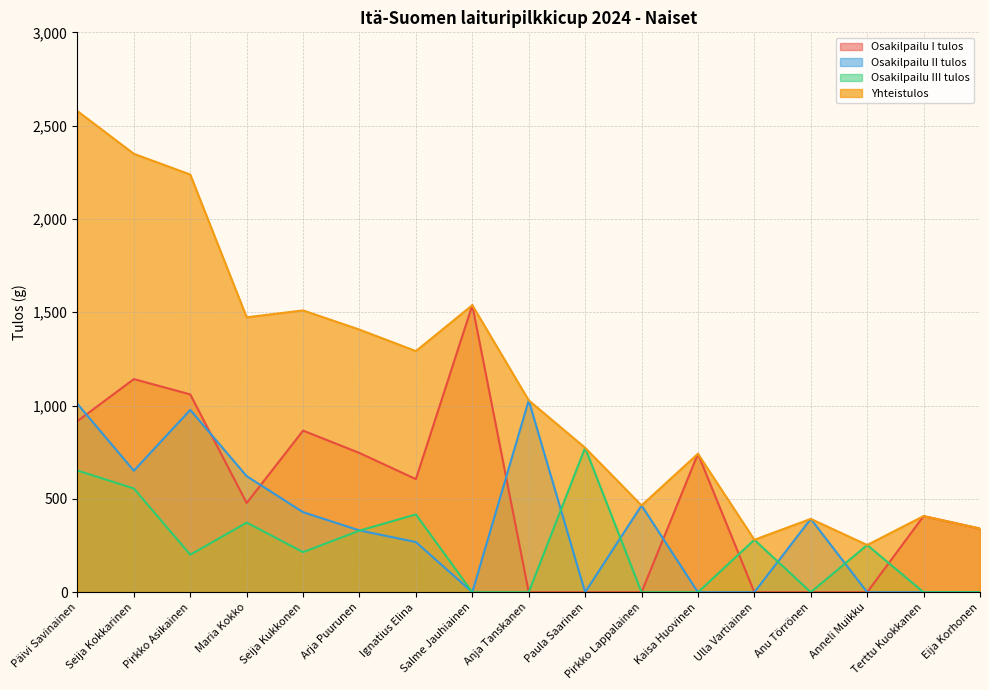

How many series are shown in this chart?

4